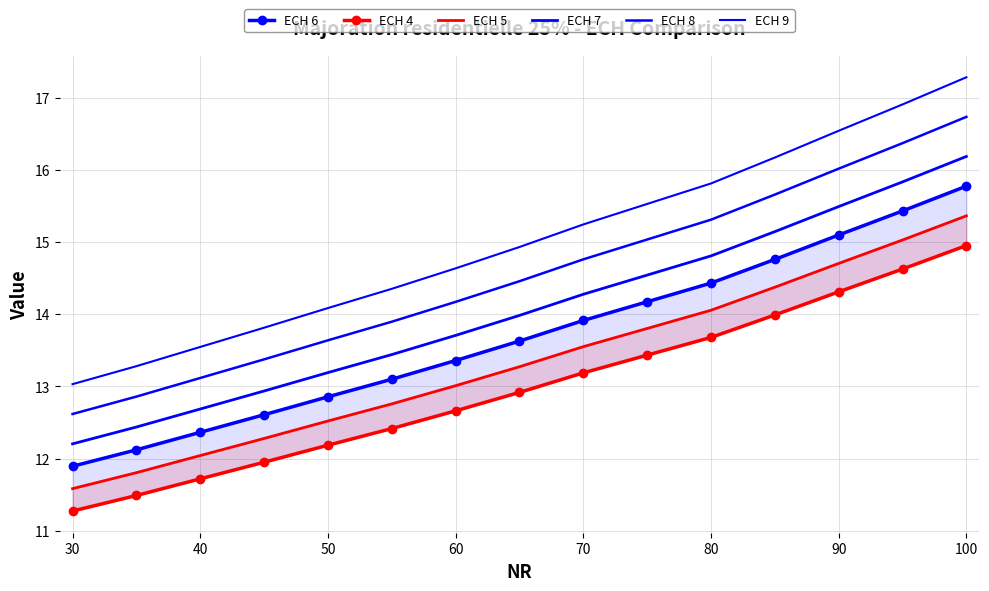

What is the total value across all series at 100?

96.3